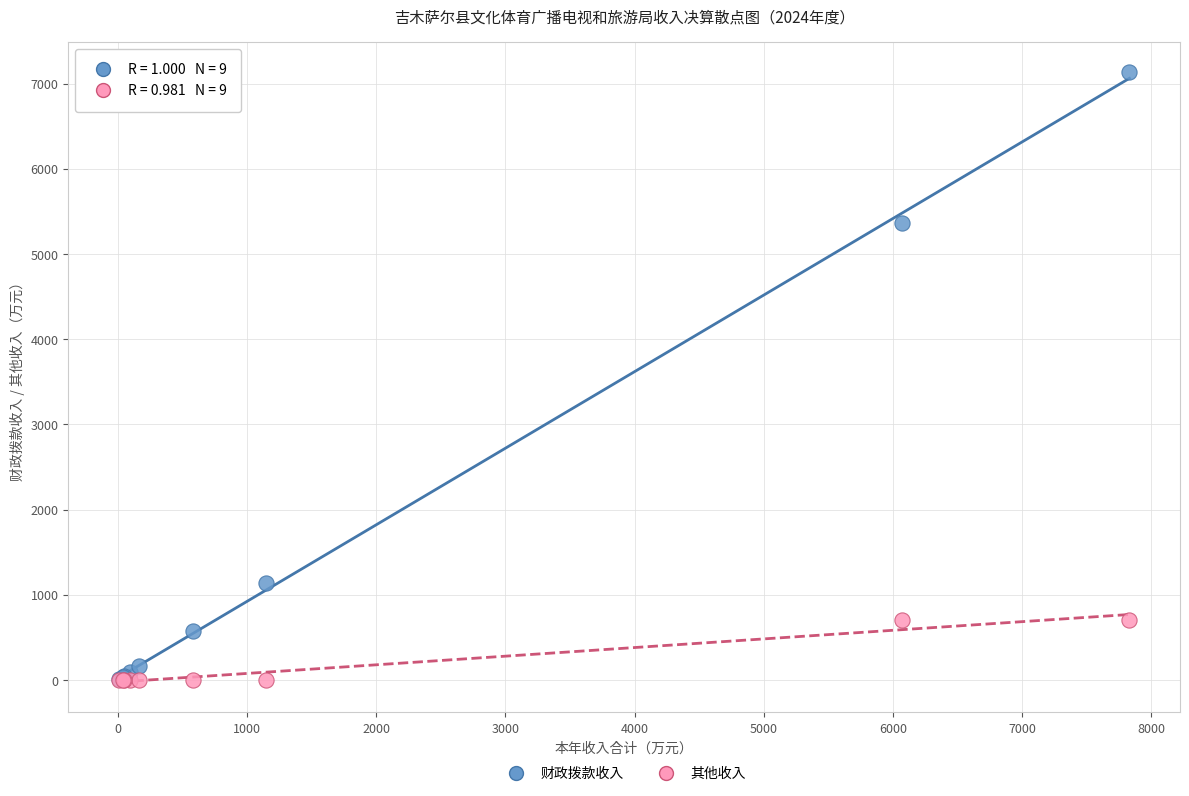

Across all series, what Y value is closest to 3565?

5368.4